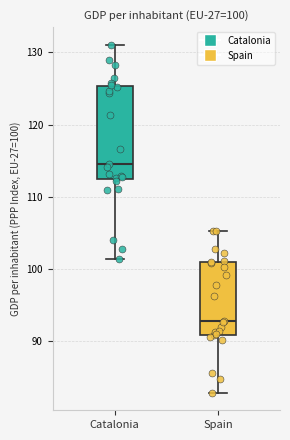

Which box is the tallest, from its lower edge to its upper edge?

Catalonia